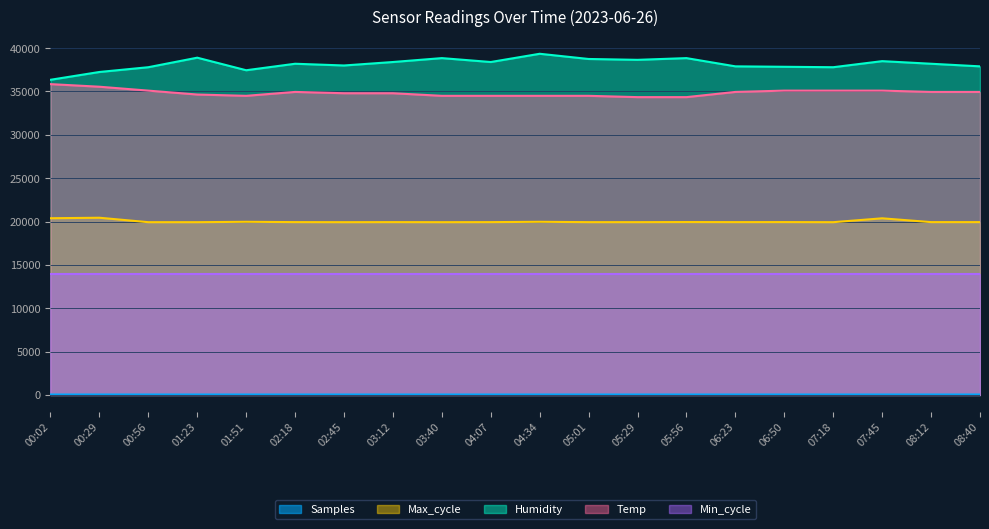

True or false: Humidity and Max_cycle intersect in this chart.

False